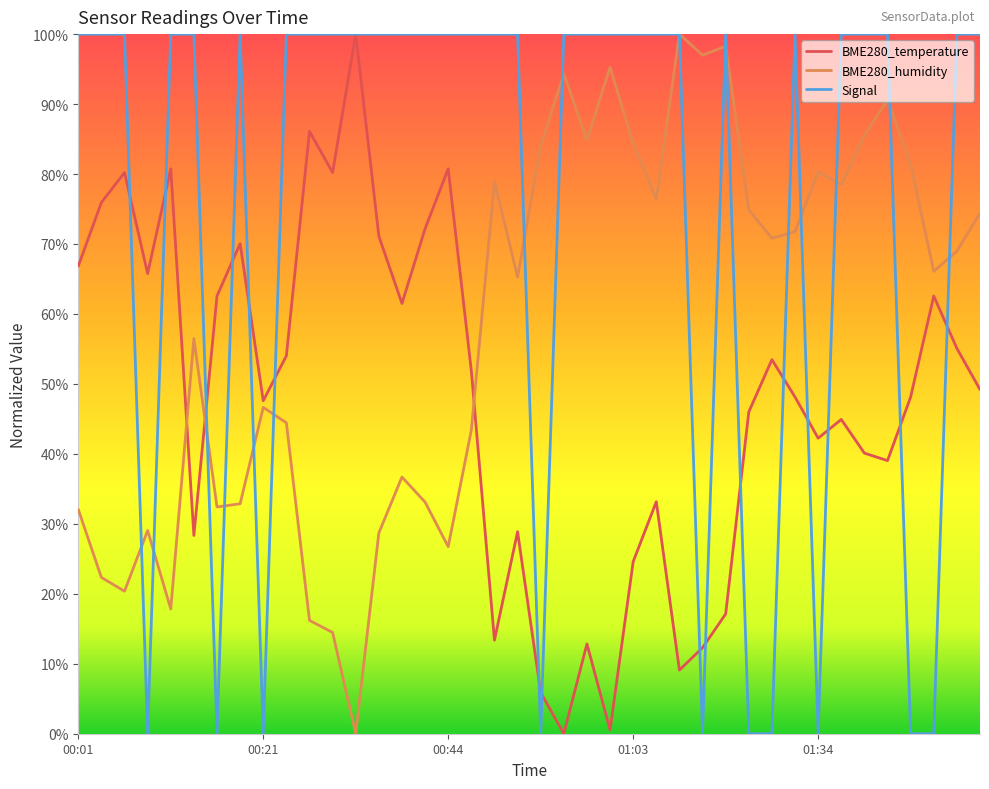

Rank the series by their average value, from lowest to highest.

BME280_temperature, BME280_humidity, Signal